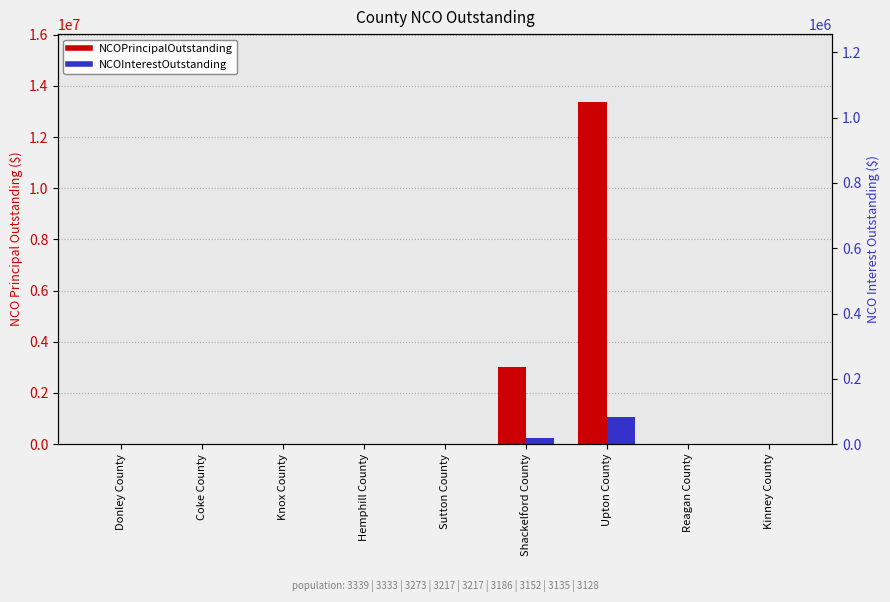

Rank the series at Coke County from lowest to highest value.

NCOPrincipalOutstanding, NCOInterestOutstanding